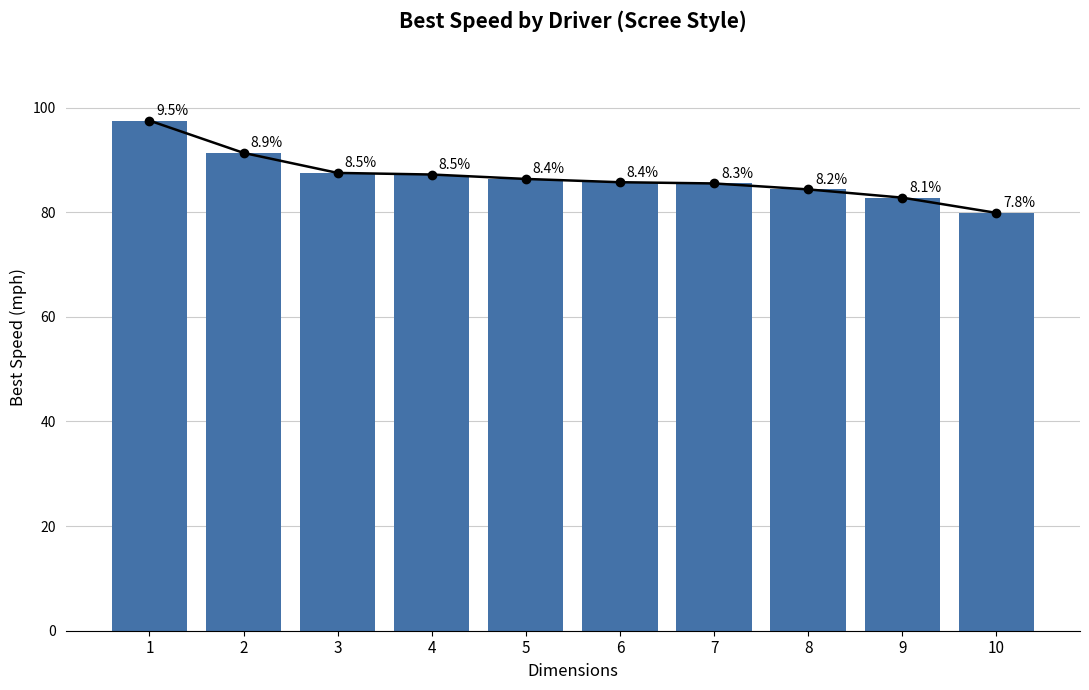

What is the ratio of the value at 5 to the value at 1?

0.9